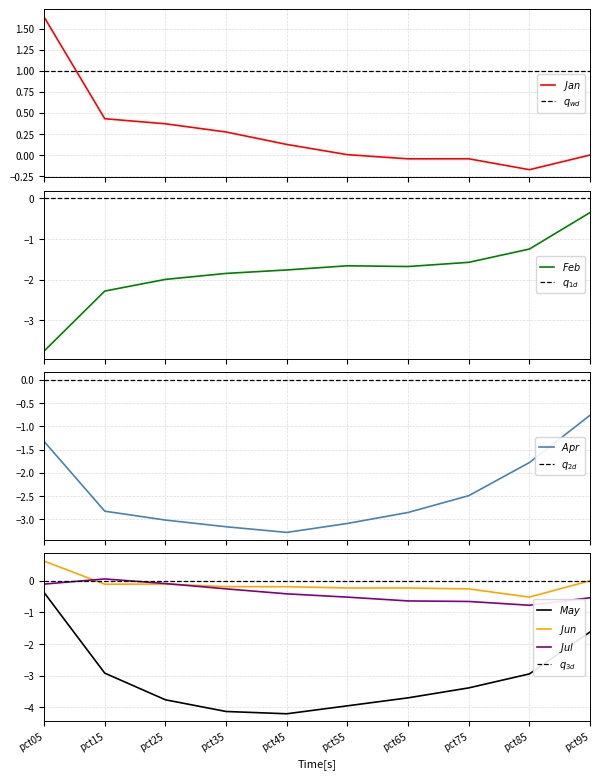

What is the lowest value of the Jun series?

-0.5